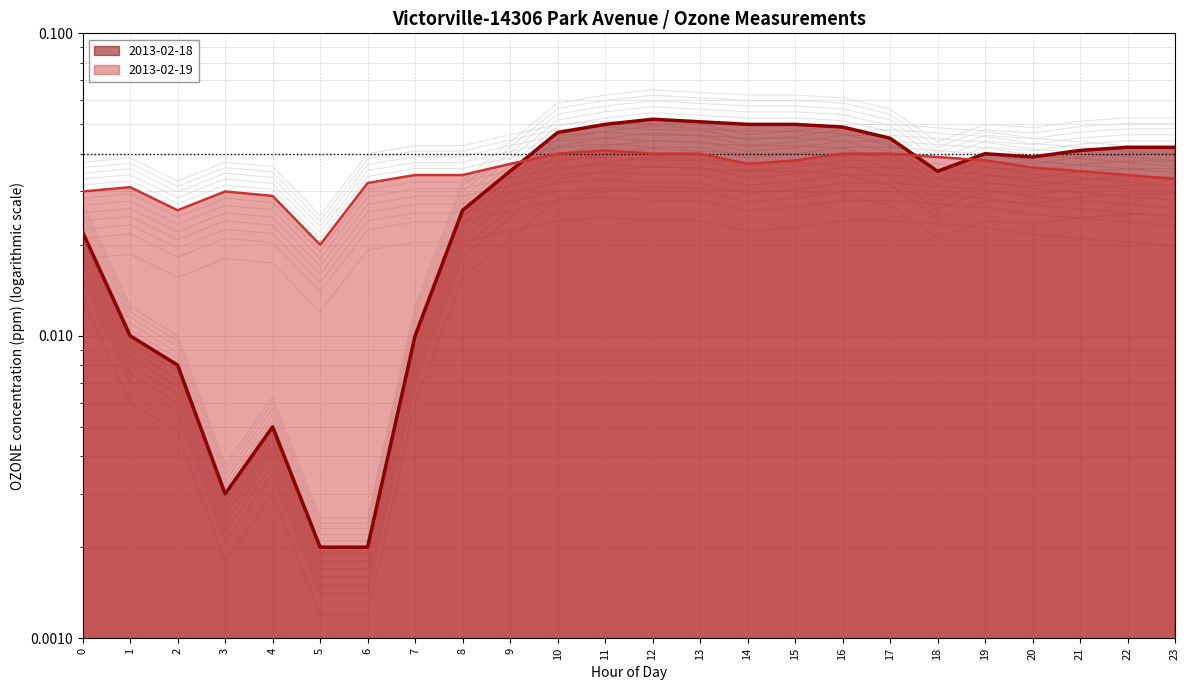

At which category does the chart reach its minimum across all series?

5